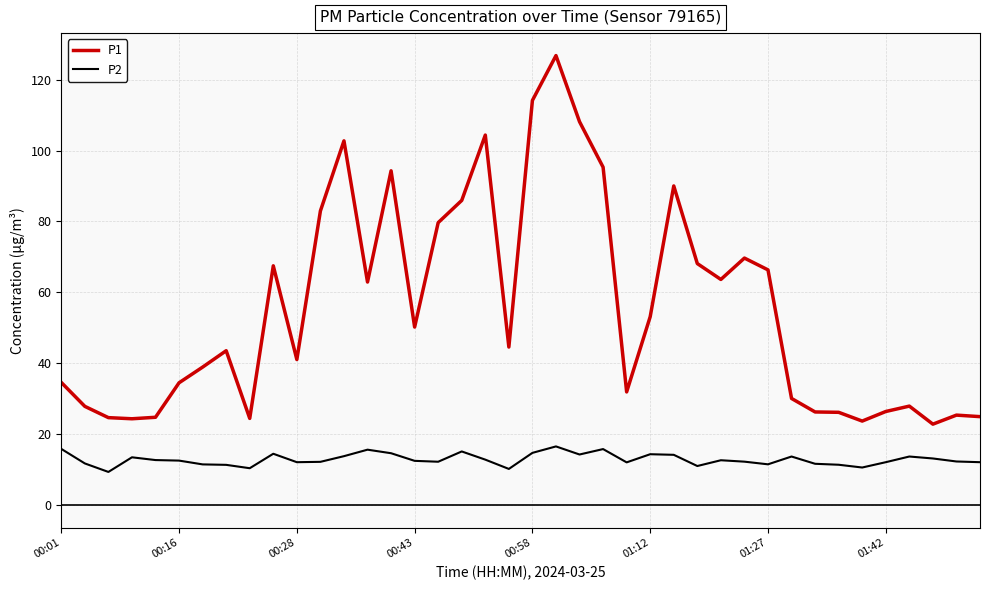

What is the difference between the maximum and minimum values in the P2 series?

7.2